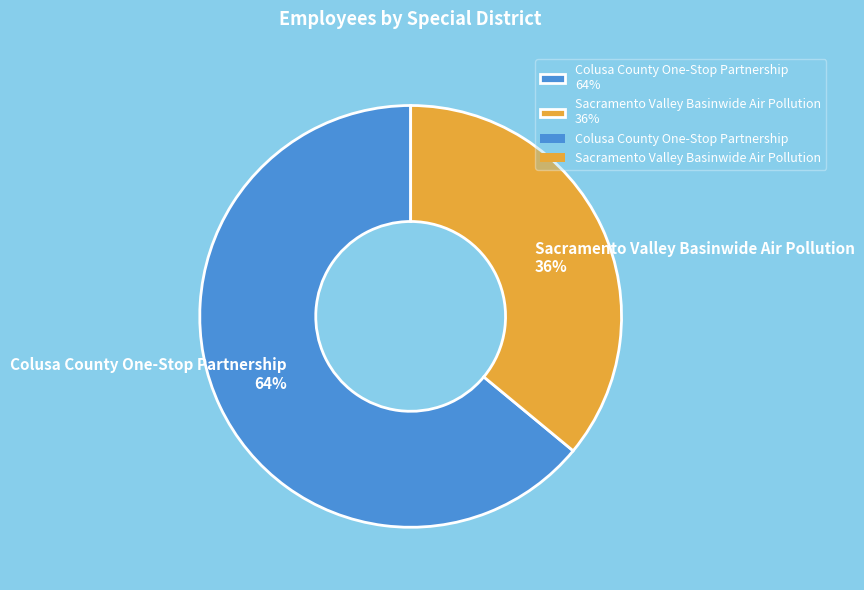

To the nearest percent, what is the average slice percentage?

50%